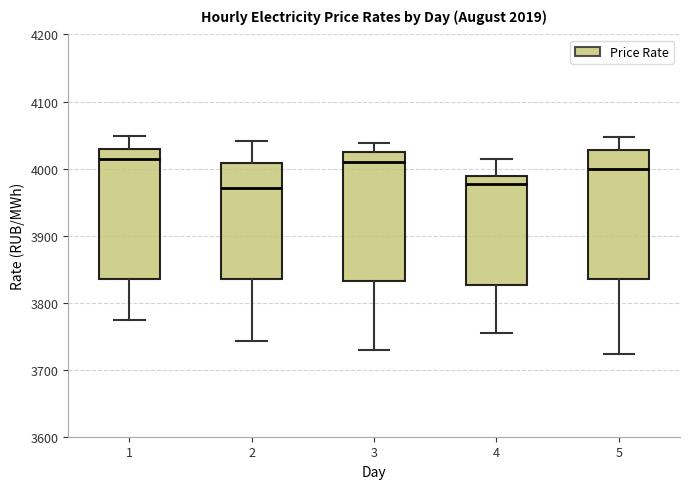

Where does the upper whisker of the box at x = 2 end on the y-axis? The values are not printed on the chart, so give them approximately, as read against the axis.

4040